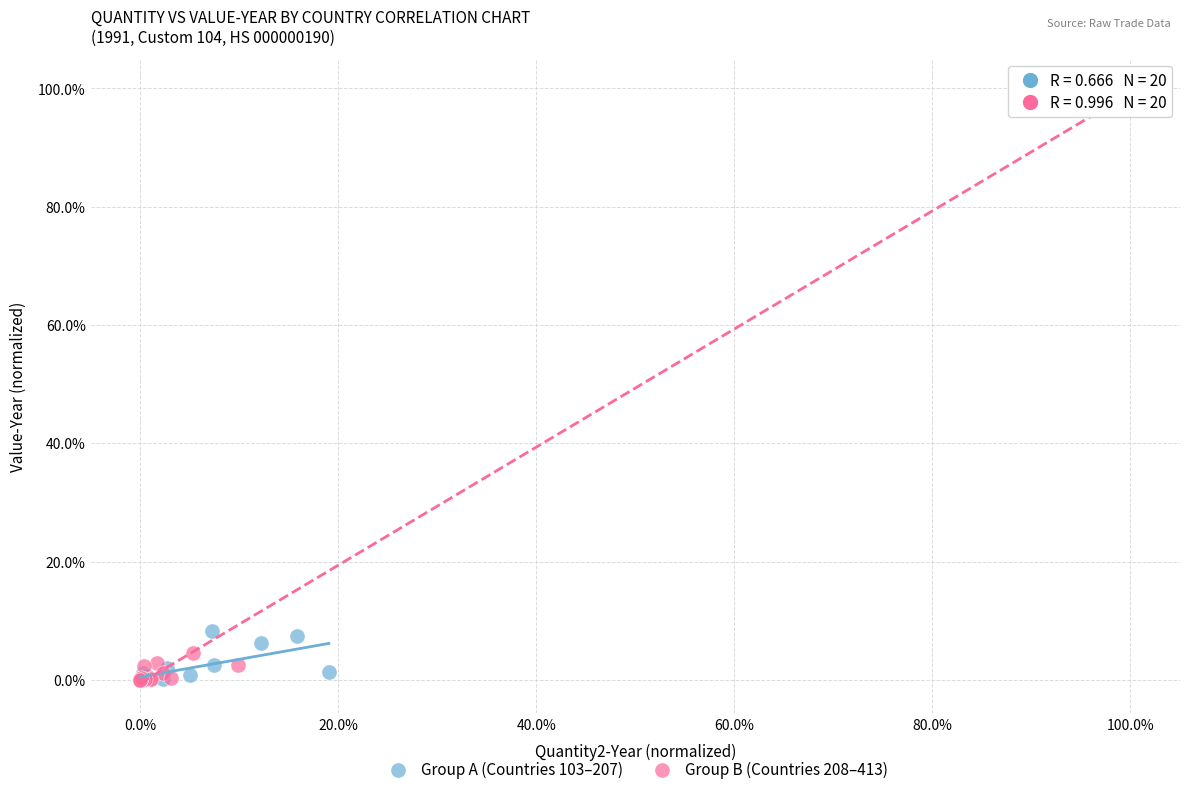

What are all the series names shown in the legend?

Group A (Countries 103–207), Group B (Countries 208–413)